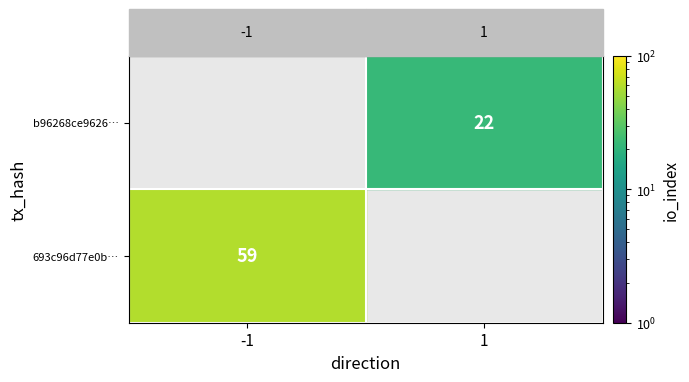

Reading left to right, what are all the values shown in this chart?

693c96d77e0bddf7d069a18c71e0f0687051cb3: direction=-1	io_index=59
b96268ce9626e55b4ae43298ccb2f5b8ee0e6ca: direction=1	io_index=22